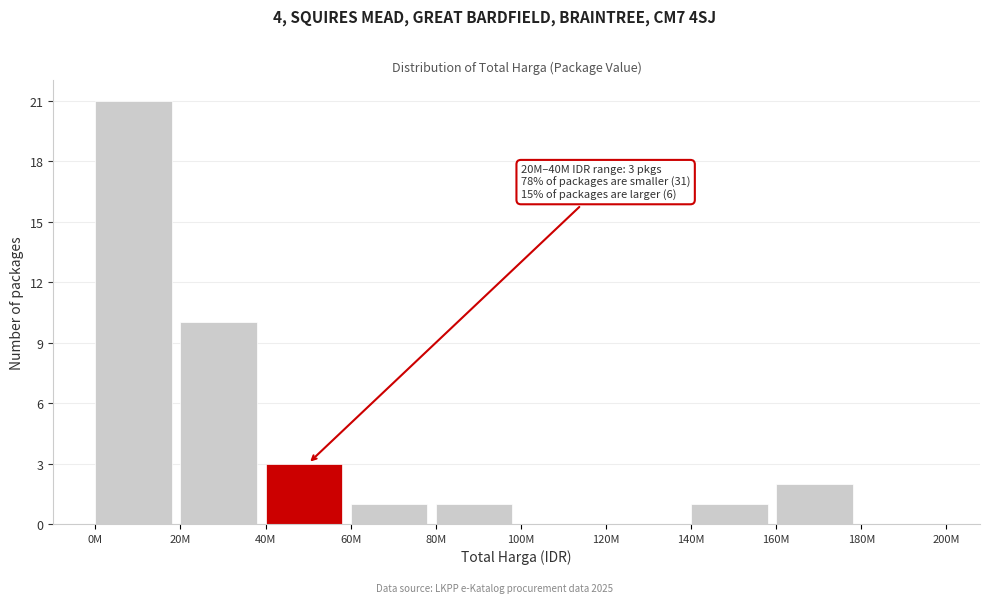

Reading right to left, transcribe all the data shown in this chart.

180M=0	160M=2	140M=1	120M=0	100M=0	80M=1	60M=1	40M=3	20M=10	0M=21